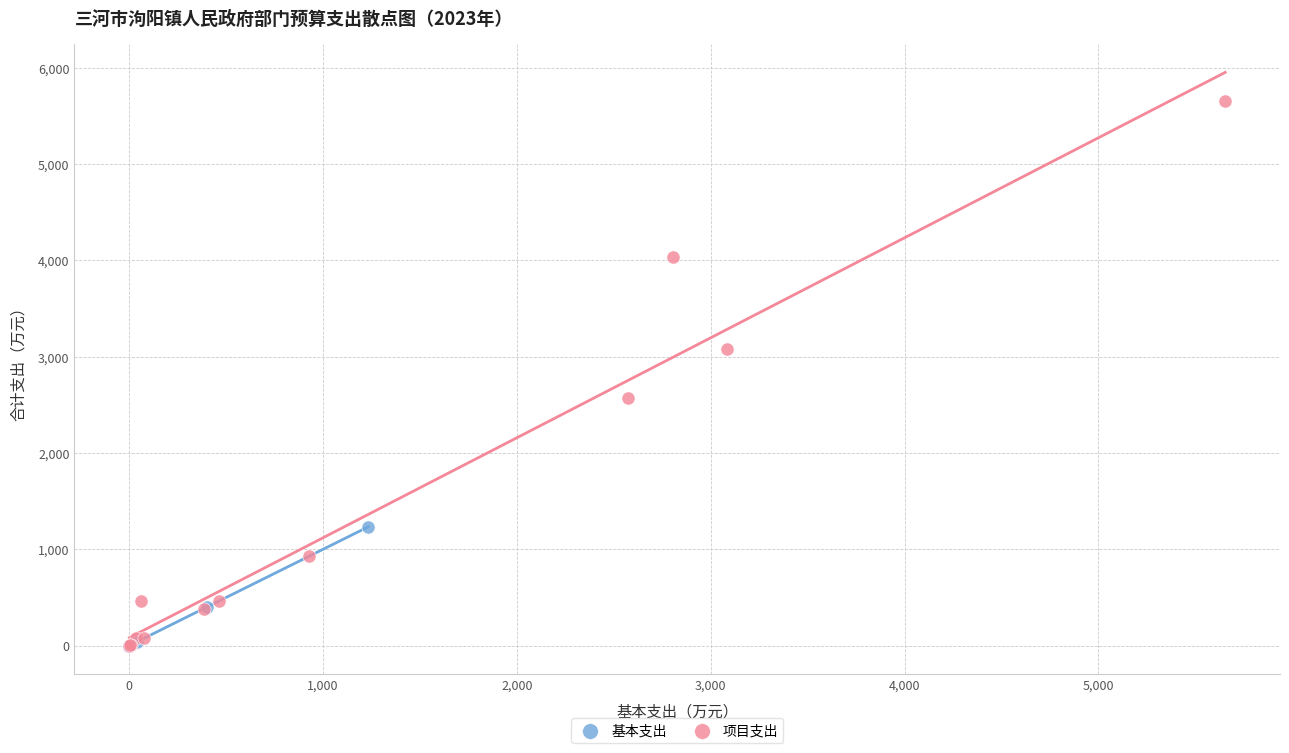

Which series has the widest spread of Y values?

项目支出